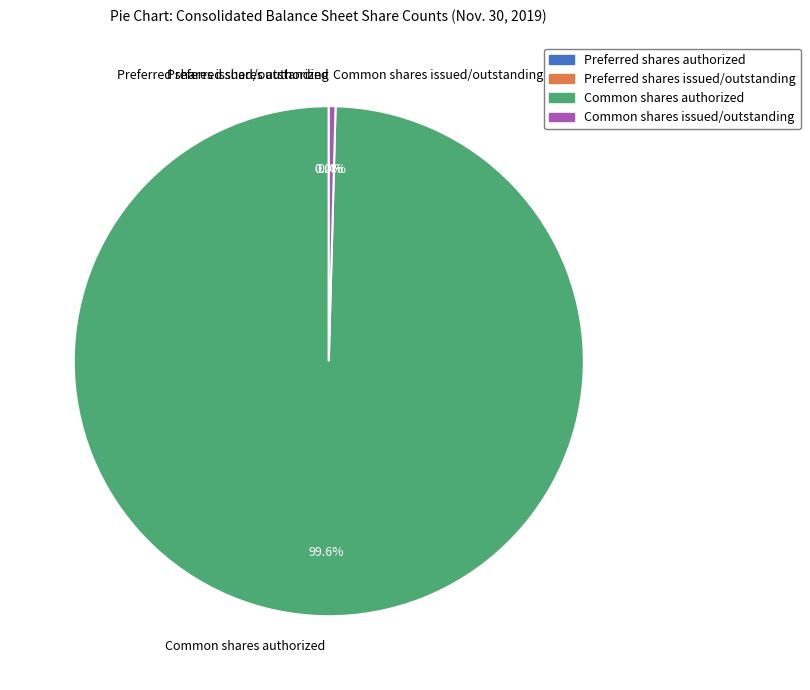

What is the largest slice in the pie chart?

Common shares authorized